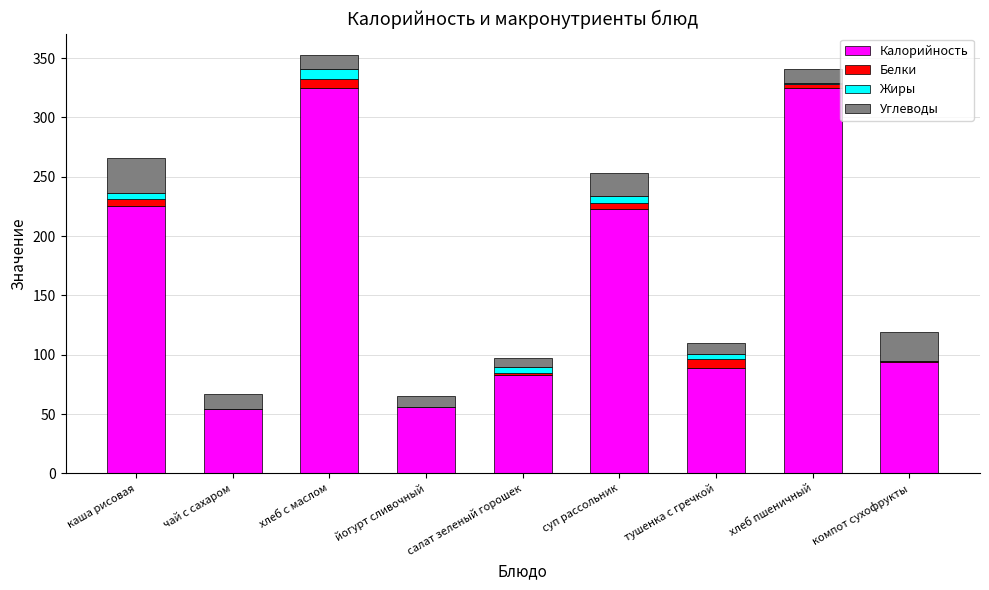

What is the approximate value of Калорийность at йогурт сливочный?

56.0